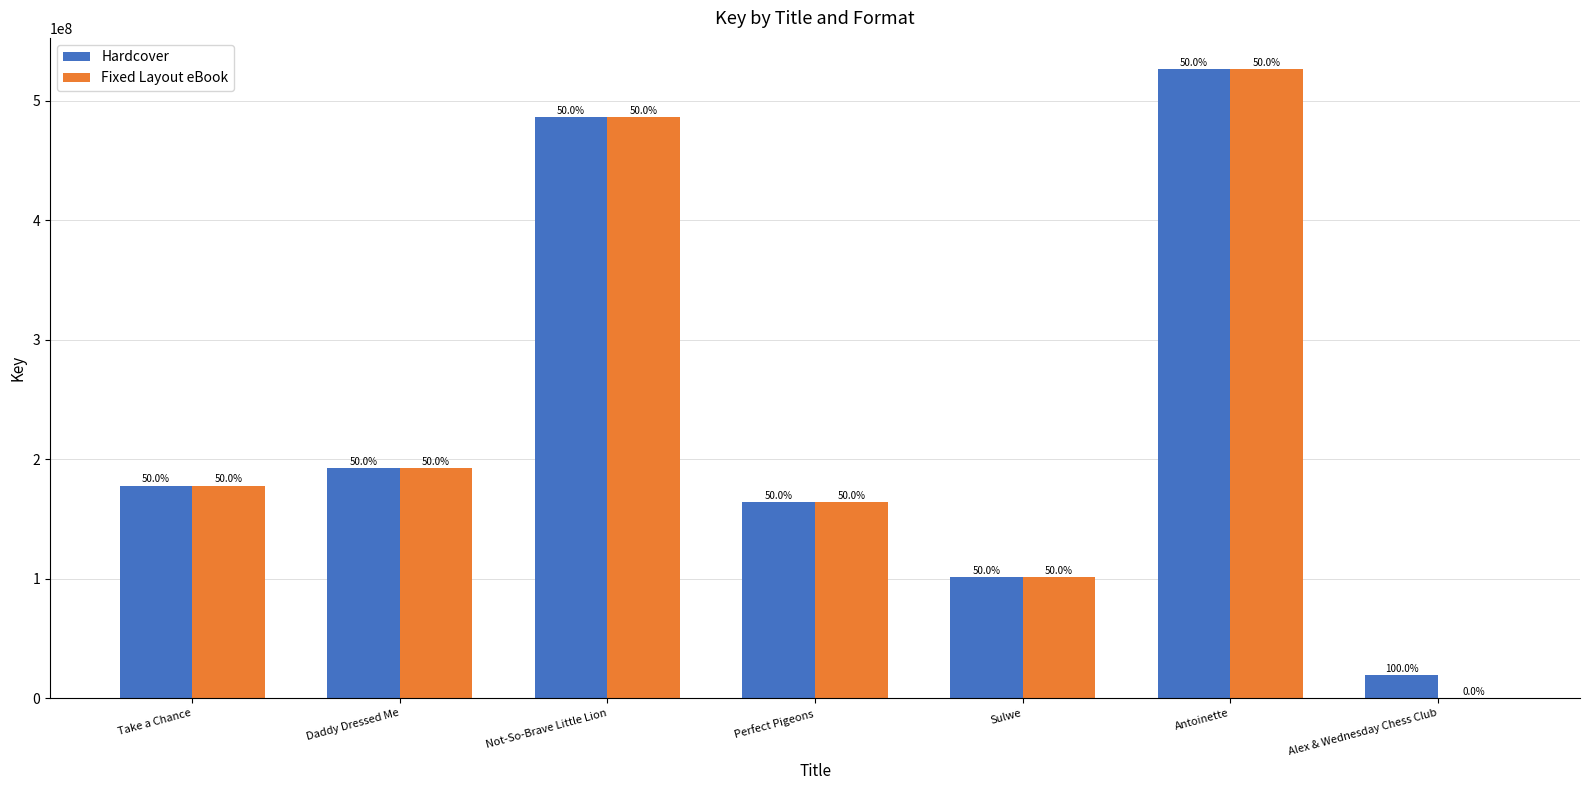

Rank the series by their maximum value, from highest to lowest.

Hardcover, Fixed Layout eBook